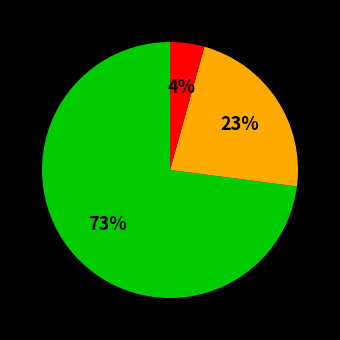

Does any single category account for the majority?

Yes